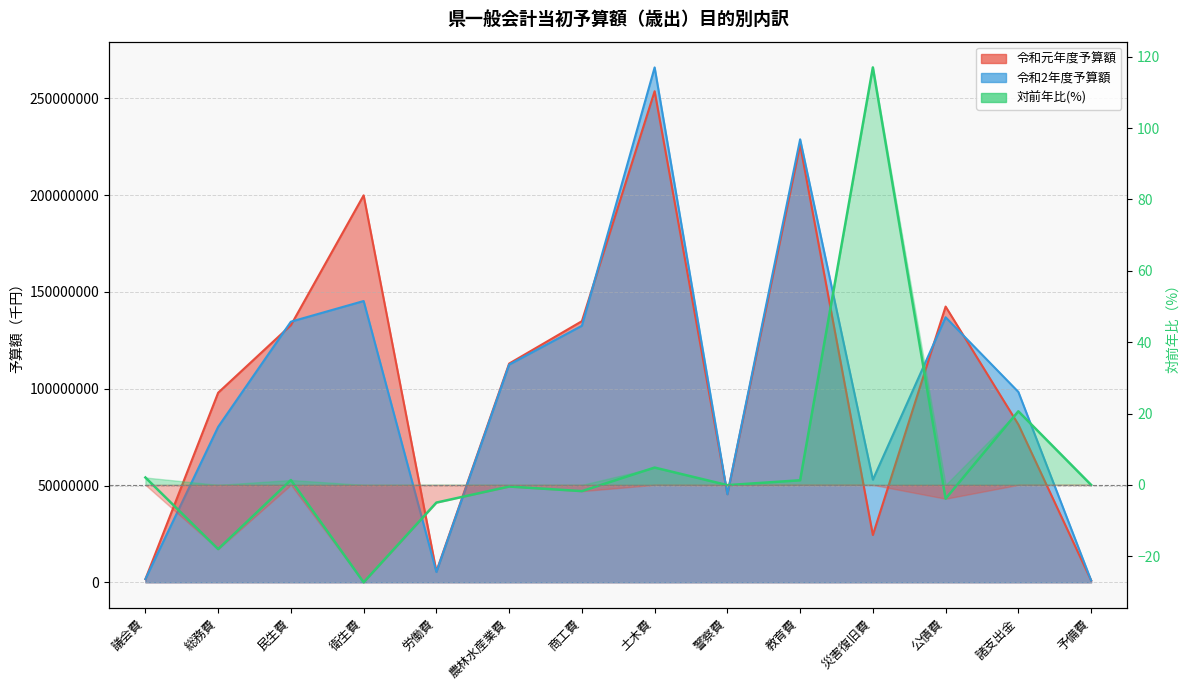

What is the minimum value for 令和2年度予算額?

1000000.0